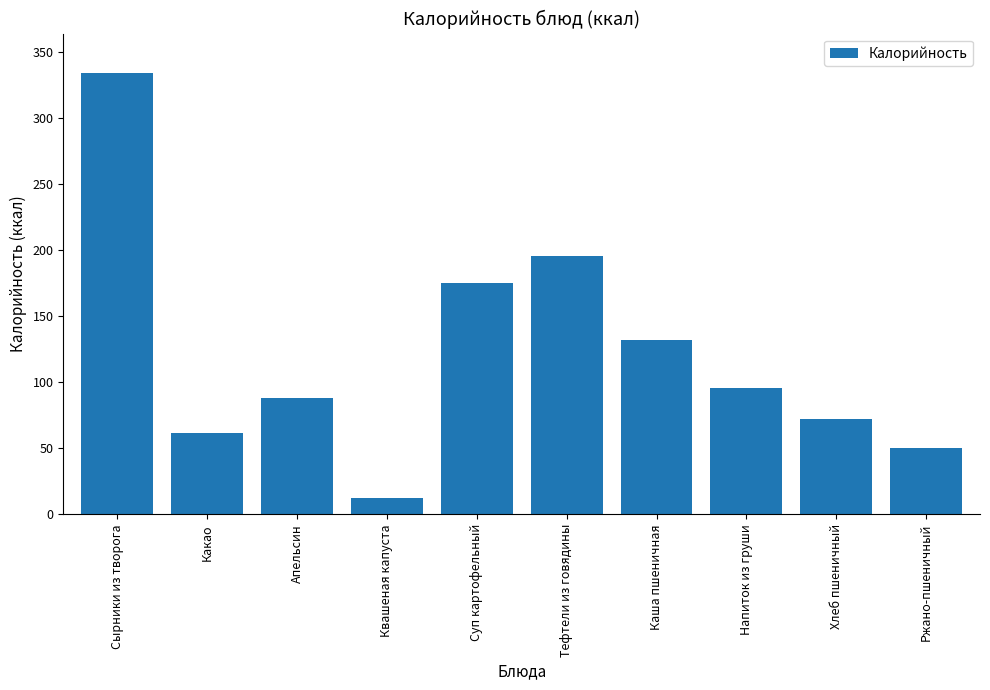

Rank the categories by value from lowest to highest.

Квашеная капуста, Ржано-пшеничный, Какао, Хлеб пшеничный, Апельсин, Напиток из груши, Каша пшеничная, Суп картофельный, Тефтели из говядины, Сырники из творога